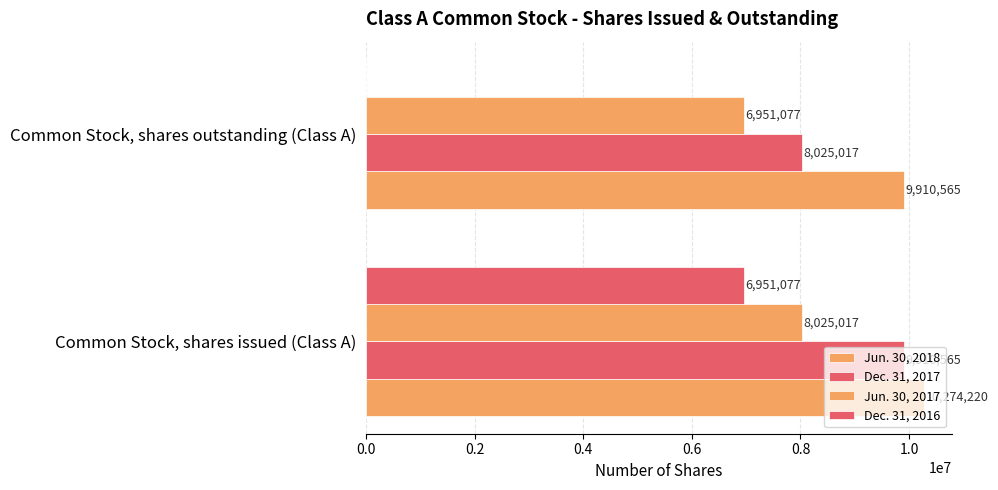

Count the number of data series in this chart.

4